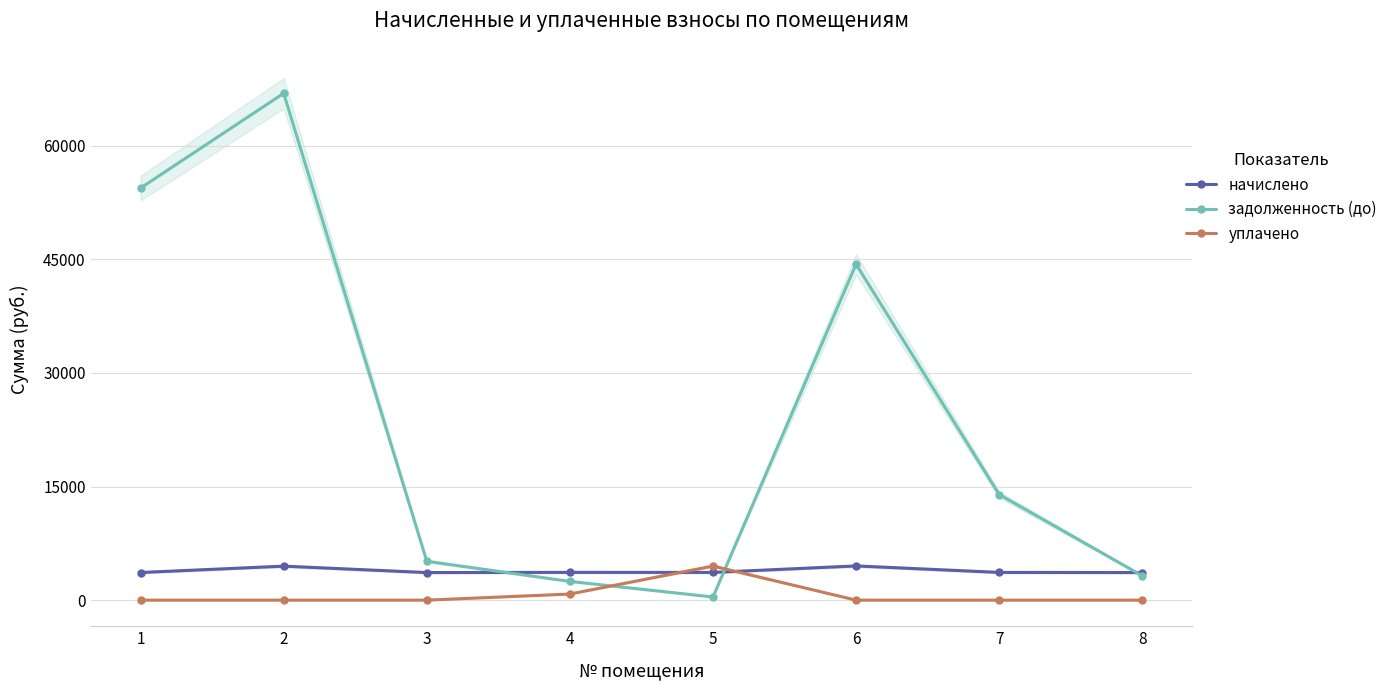

How many lines are shown in the chart?

3